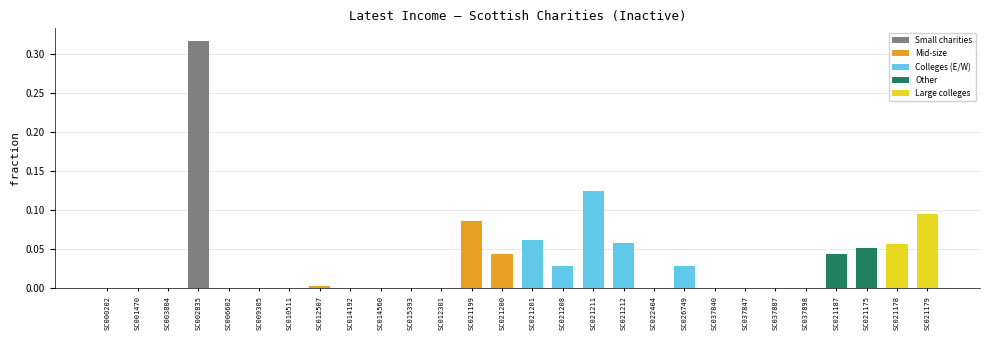

Which label corresponds to the largest value in the chart?

SC002835